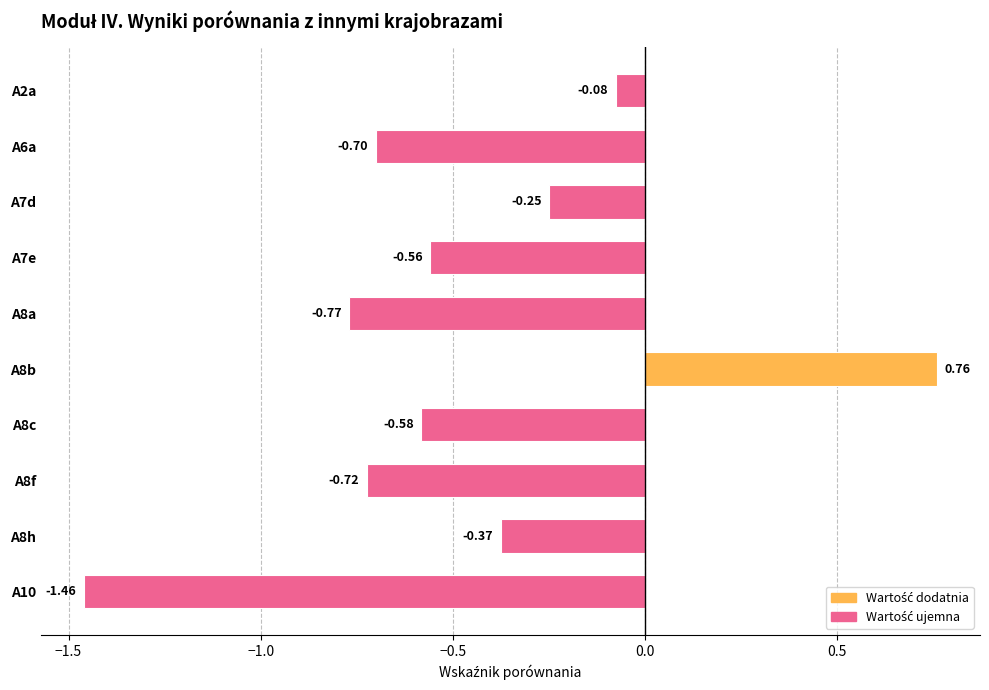

What is the difference between the values at A8h and A6a?

0.3